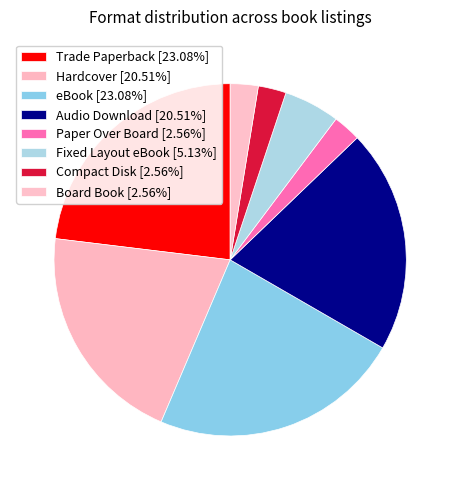

To the nearest percent, what is the combined percentage of Paper Over Board and eBook?

26%